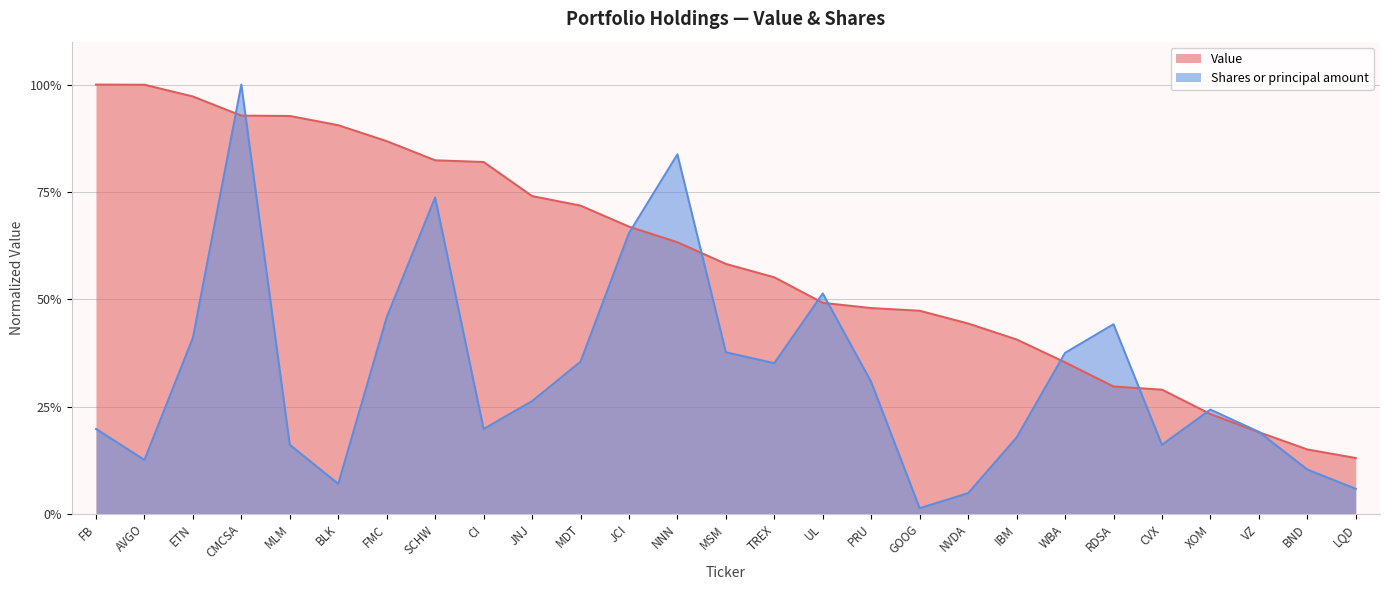

Where do Value and Shares or principal amount first cross each other?

ETN and CMCSA